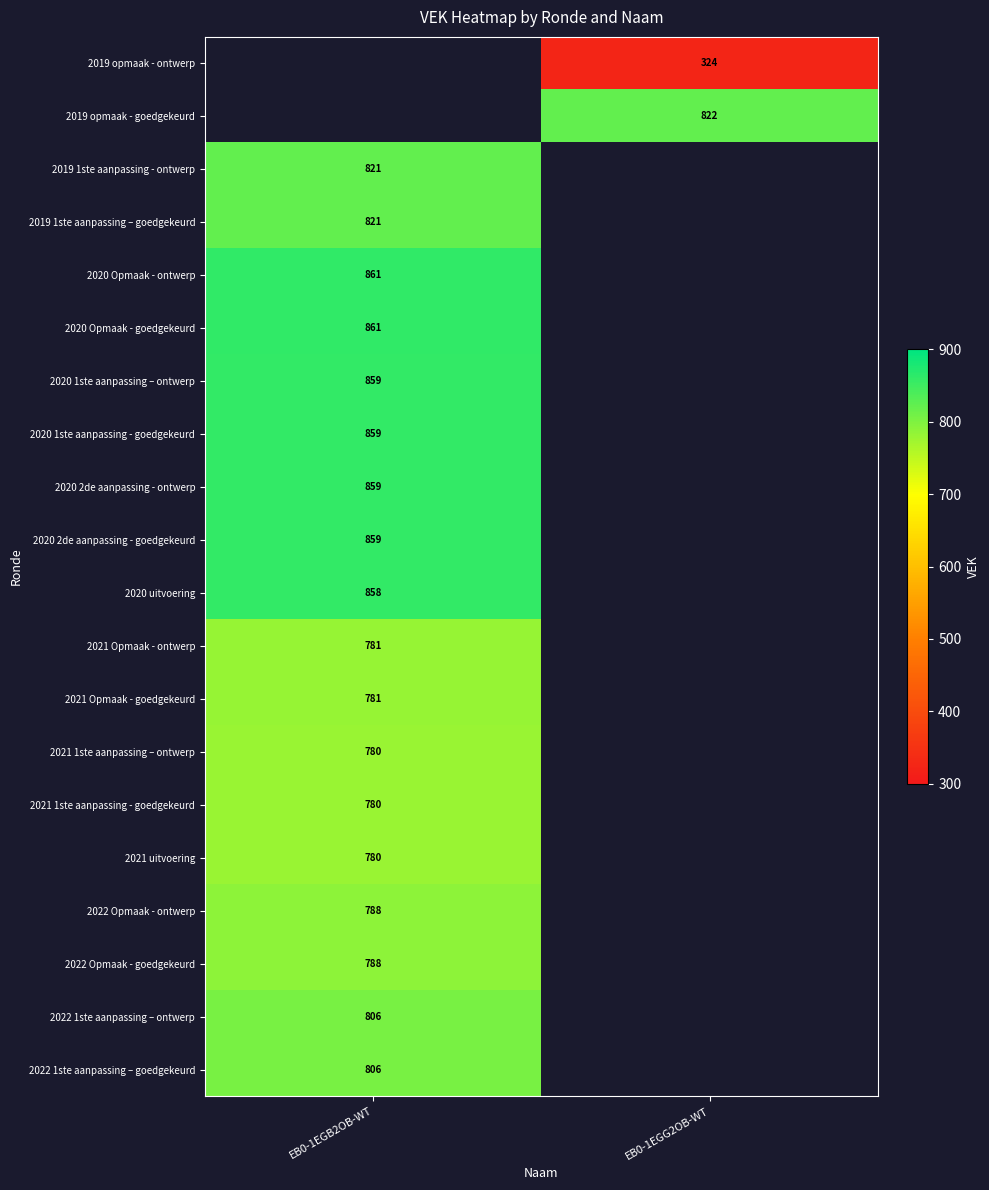

What is the difference between the highest and lowest values at EB0-1EGG2OB-WT?

498.0